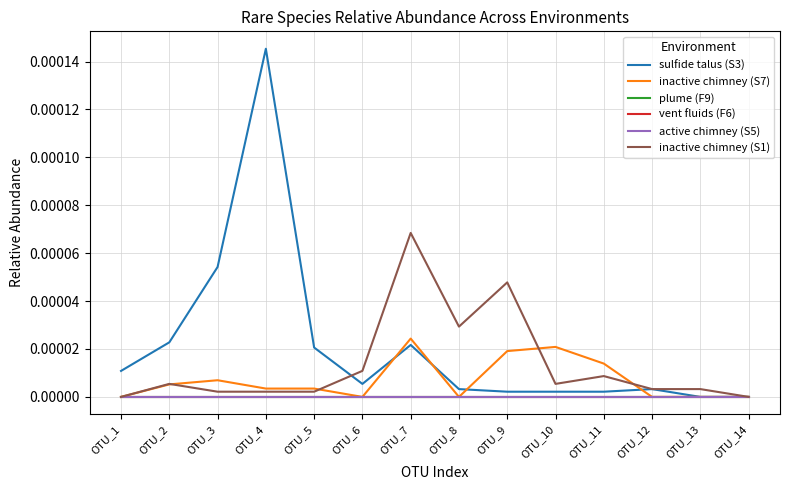

Reading left to right, list all the values displayed in this chart.

sulfide talus (S3): OTU_1=0.0	OTU_2=0.0	OTU_3=0.0	OTU_4=0.0	OTU_5=0.0	OTU_6=0.0	OTU_7=0.0	OTU_8=0.0	OTU_9=0.0	OTU_10=0.0	OTU_11=0.0	OTU_12=0.0	OTU_13=0.0	OTU_14=0.0
inactive chimney (S7): OTU_1=0.0	OTU_2=0.0	OTU_3=0.0	OTU_4=0.0	OTU_5=0.0	OTU_6=0.0	OTU_7=0.0	OTU_8=0.0	OTU_9=0.0	OTU_10=0.0	OTU_11=0.0	OTU_12=0.0	OTU_13=0.0	OTU_14=0.0
plume (F9): OTU_1=0.0	OTU_2=0.0	OTU_3=0.0	OTU_4=0.0	OTU_5=0.0	OTU_6=0.0	OTU_7=0.0	OTU_8=0.0	OTU_9=0.0	OTU_10=0.0	OTU_11=0.0	OTU_12=0.0	OTU_13=0.0	OTU_14=0.0
vent fluids (F6): OTU_1=0.0	OTU_2=0.0	OTU_3=0.0	OTU_4=0.0	OTU_5=0.0	OTU_6=0.0	OTU_7=0.0	OTU_8=0.0	OTU_9=0.0	OTU_10=0.0	OTU_11=0.0	OTU_12=0.0	OTU_13=0.0	OTU_14=0.0
active chimney (S5): OTU_1=0.0	OTU_2=0.0	OTU_3=0.0	OTU_4=0.0	OTU_5=0.0	OTU_6=0.0	OTU_7=0.0	OTU_8=0.0	OTU_9=0.0	OTU_10=0.0	OTU_11=0.0	OTU_12=0.0	OTU_13=0.0	OTU_14=0.0
inactive chimney (S1): OTU_1=0.0	OTU_2=0.0	OTU_3=0.0	OTU_4=0.0	OTU_5=0.0	OTU_6=0.0	OTU_7=0.0	OTU_8=0.0	OTU_9=0.0	OTU_10=0.0	OTU_11=0.0	OTU_12=0.0	OTU_13=0.0	OTU_14=0.0